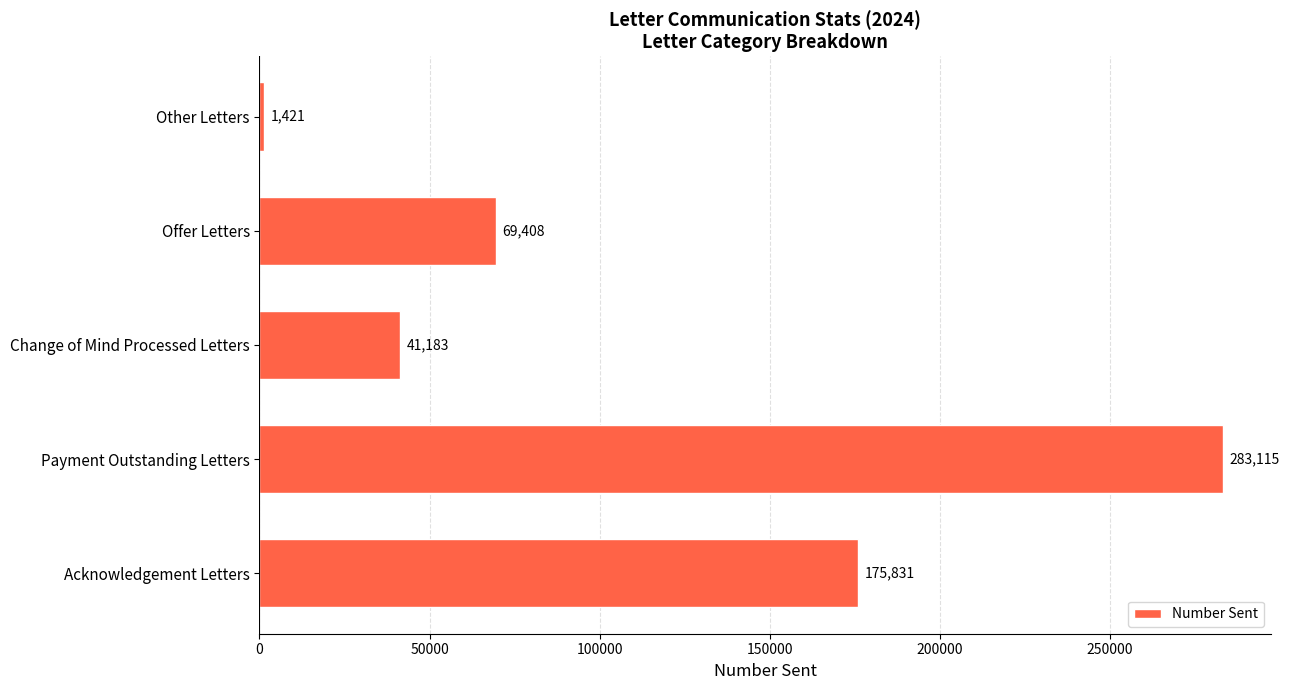

What is the change in value from Payment Outstanding Letters to Change of Mind Processed Letters?

-241932